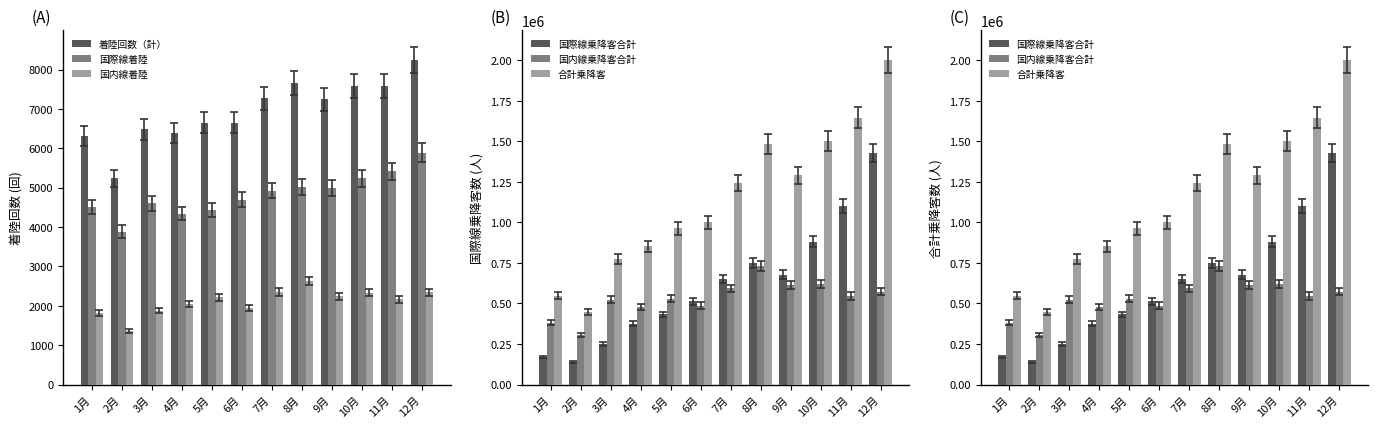

What is the lowest value of the 国際線乗降客合計 series?

140666